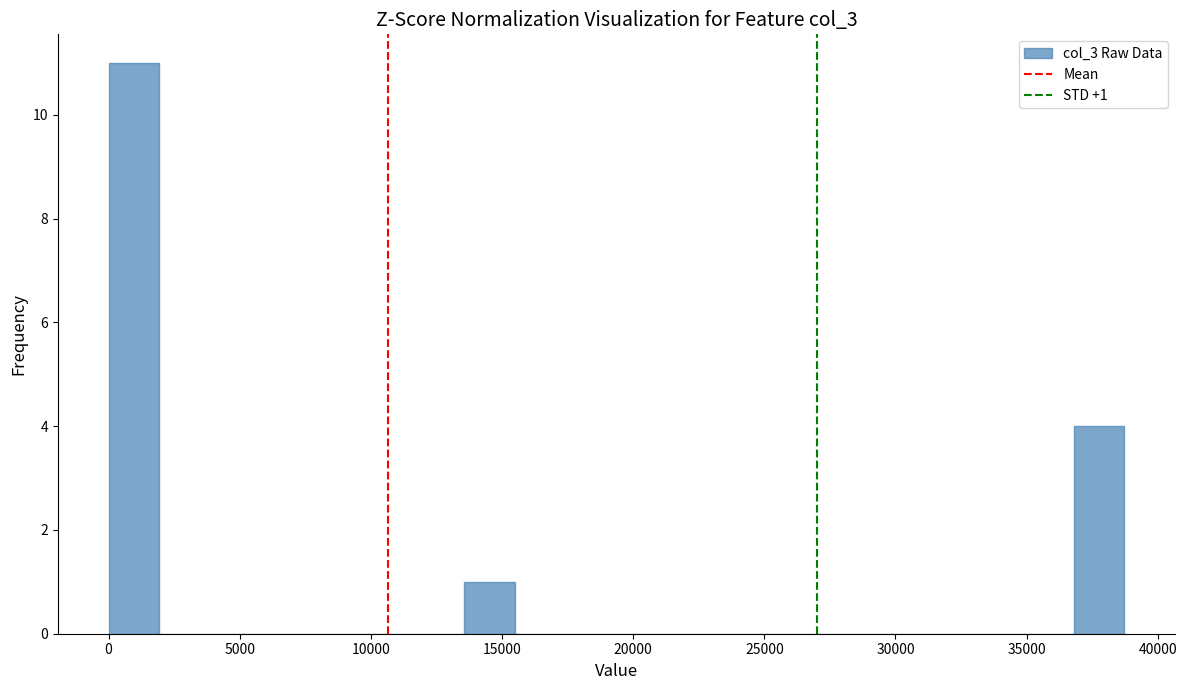

Around what value on the x-axis is the tallest bar? Give the approximate position of its centre, as read against the axis.

1000